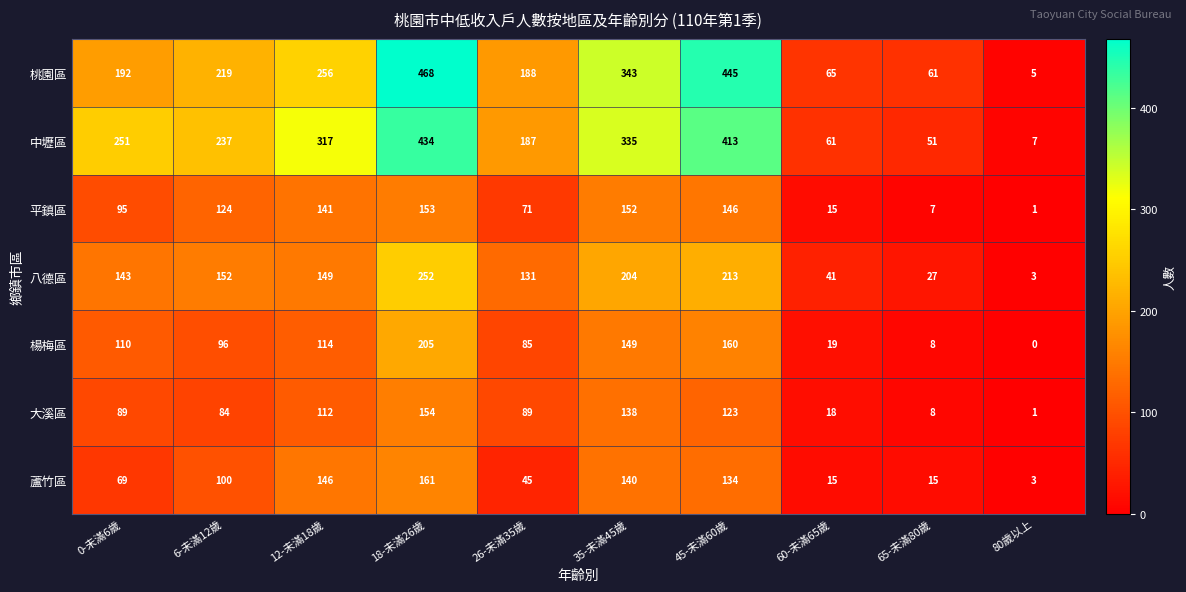

At how many categories does at least one series exceed 161?

7